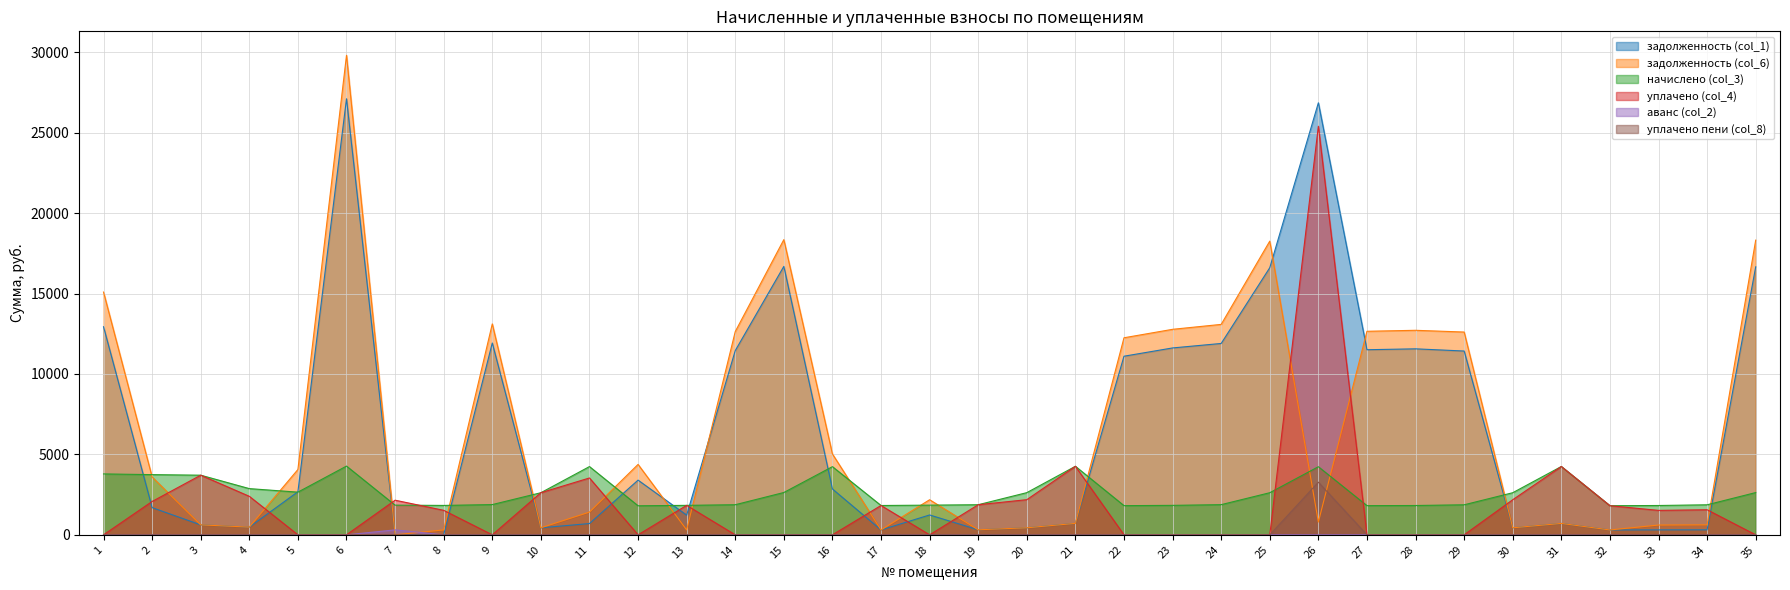

Which series has the largest range (max minus min)?

задолженность (col_6)